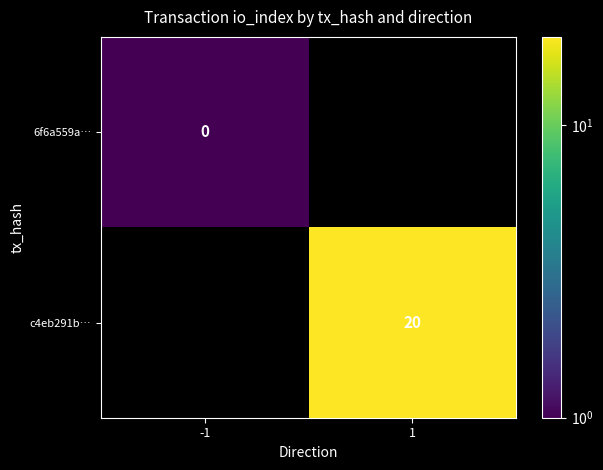

Which category has the highest value across all series?

1